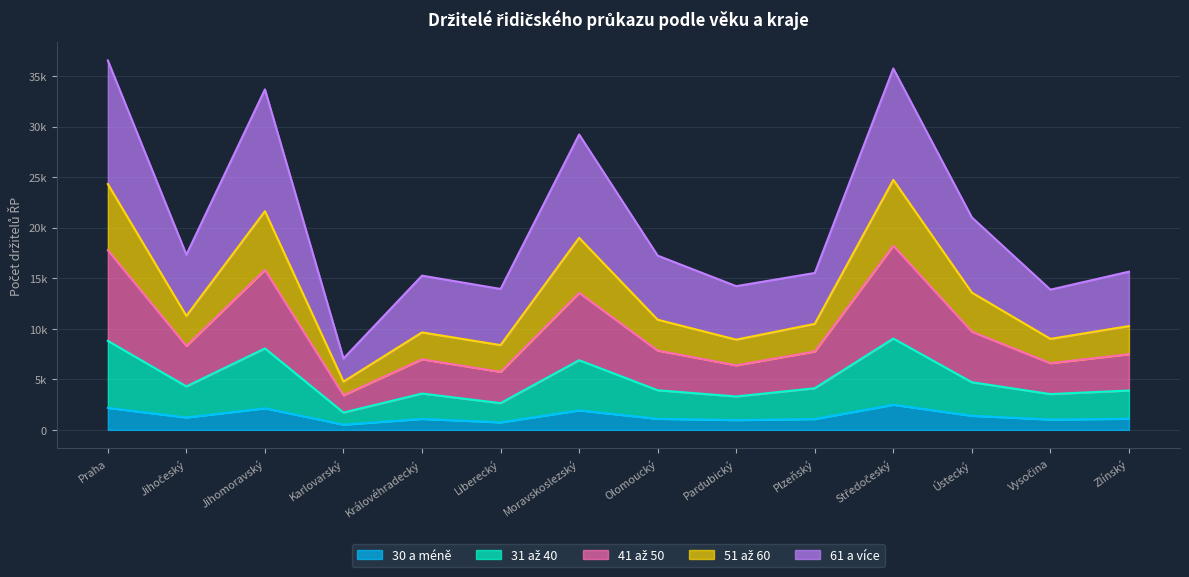

True or false: 51 až 60 has a value of 11870 at Středočeský.

False